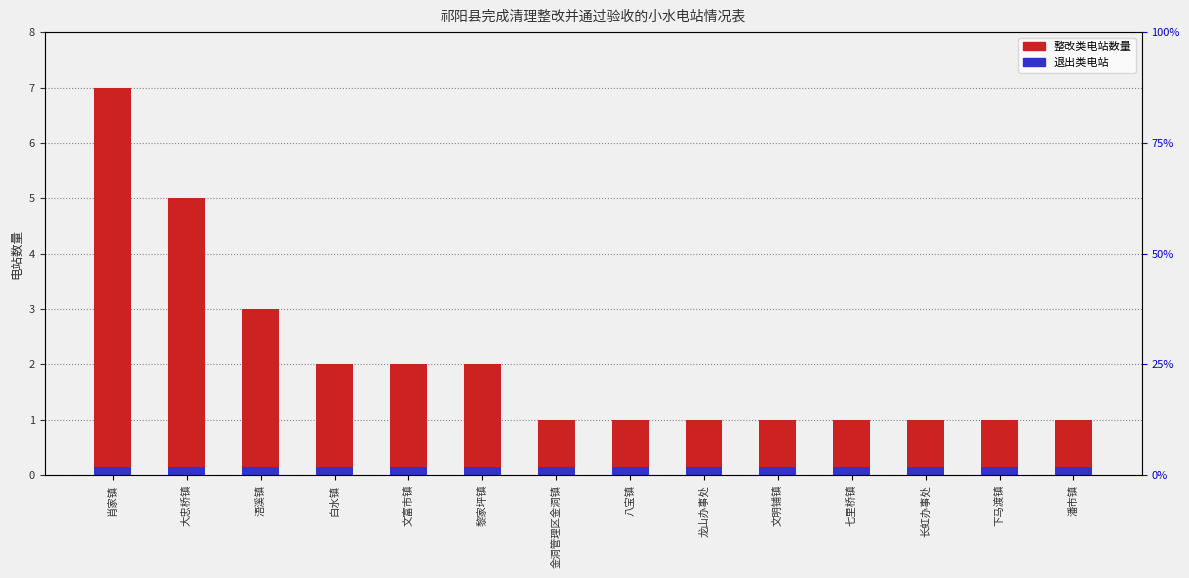

What is the value of the 8th bar from the left?

1